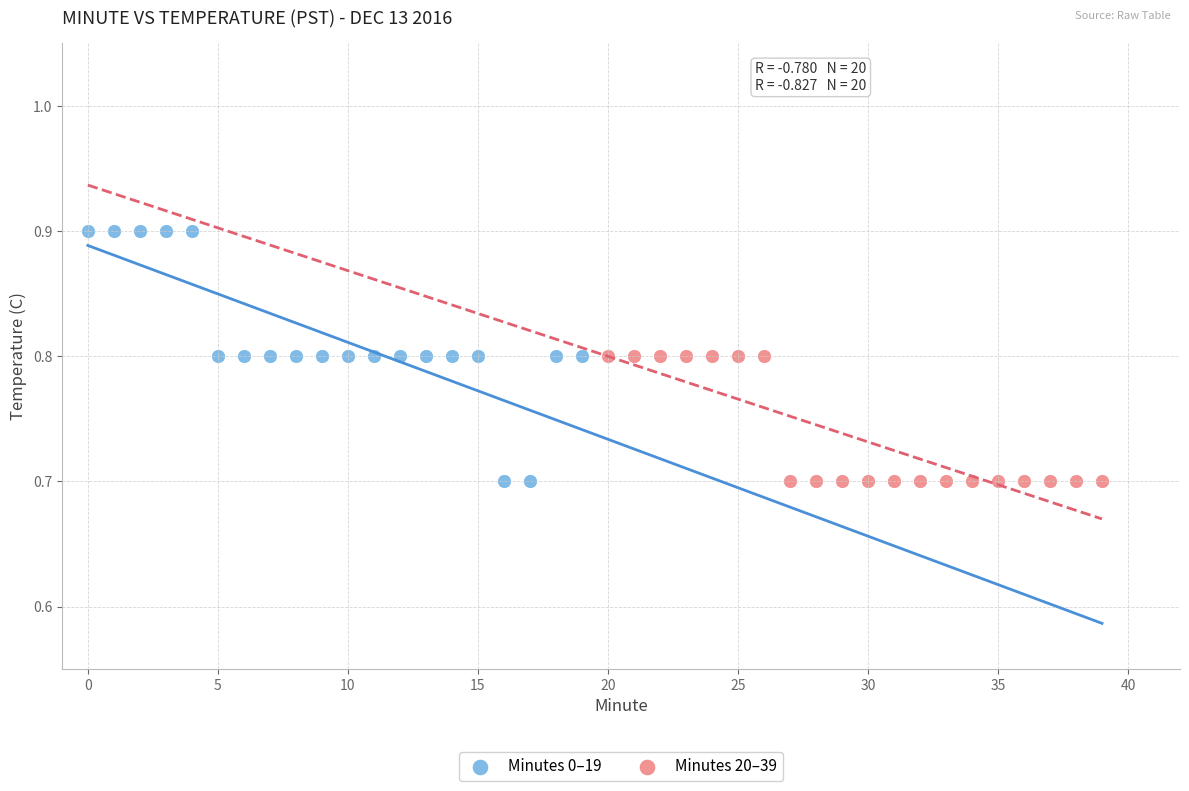

Which series reaches the maximum Y coordinate?

Minutes 0–19